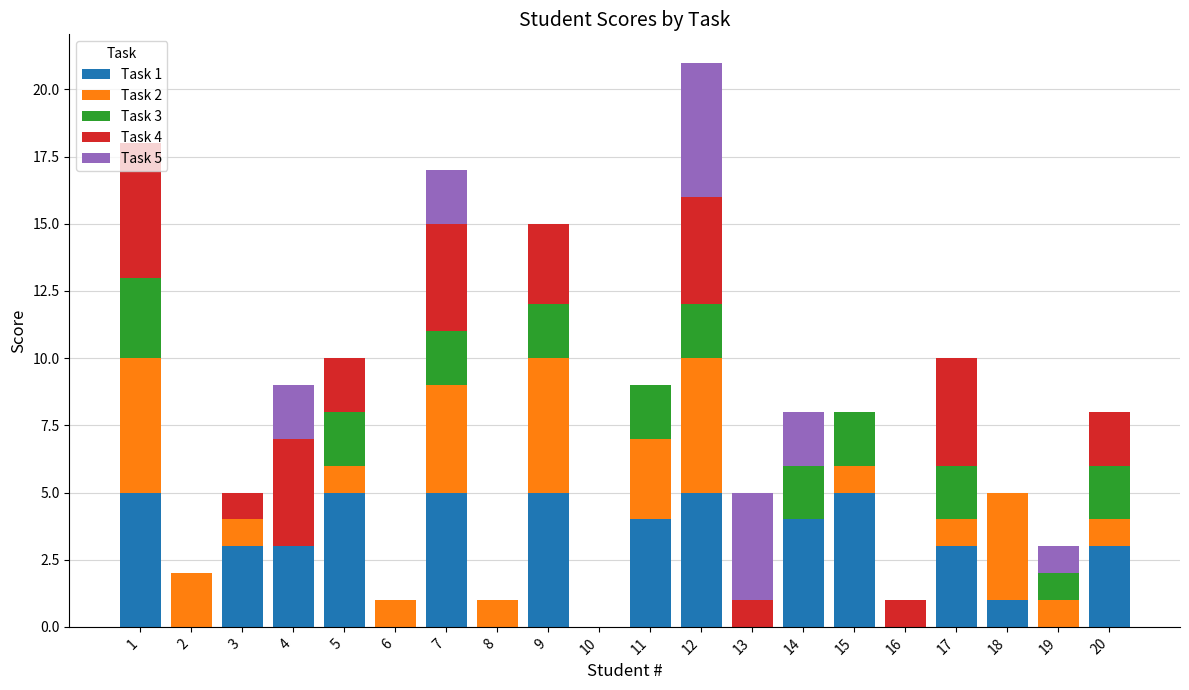

At which category is the sum across all series the highest?

12